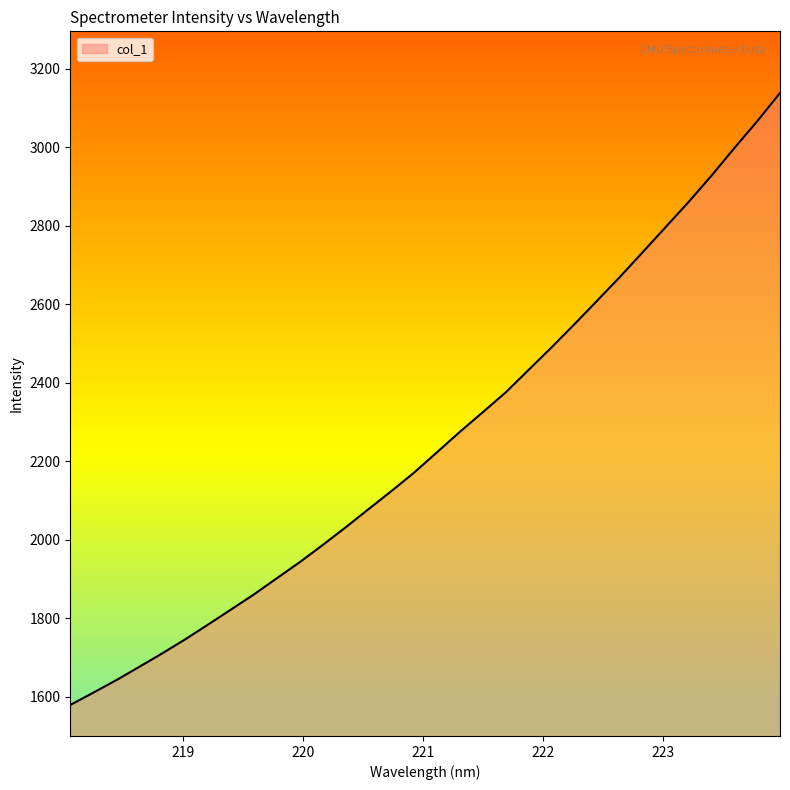

What is the maximum value shown in the chart?

3137.8